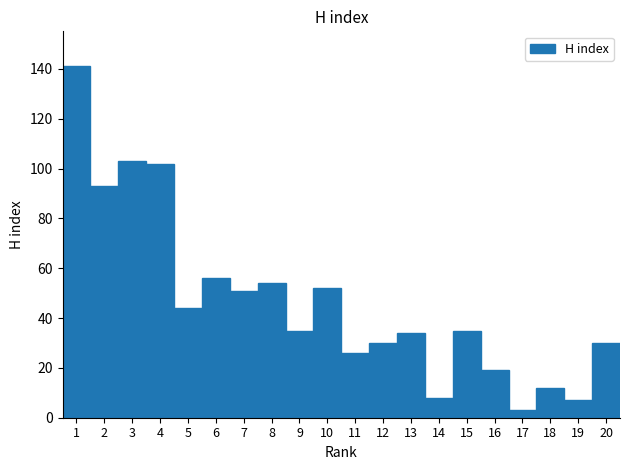

Which category has the lowest value across all series?

17